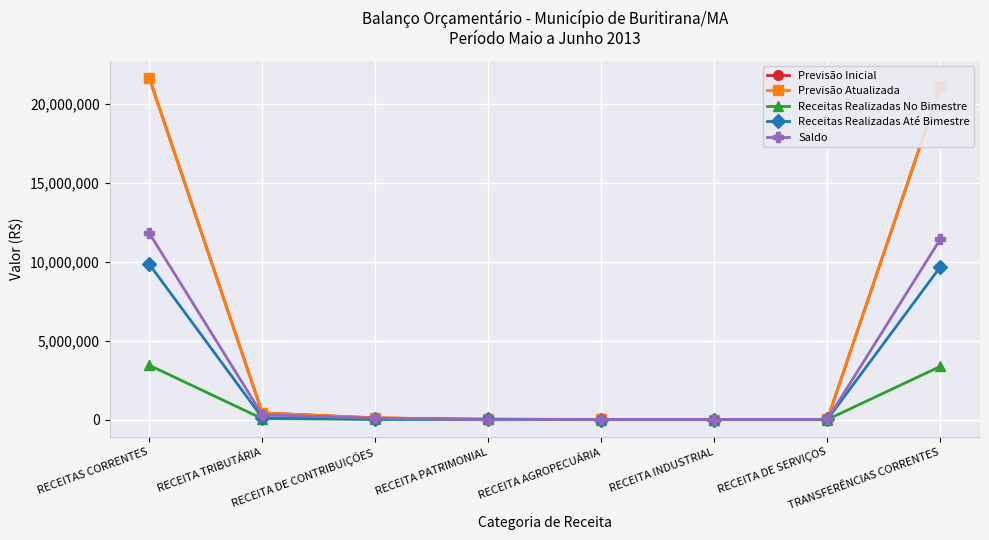

Is this an area chart (filled region under the line)?

No